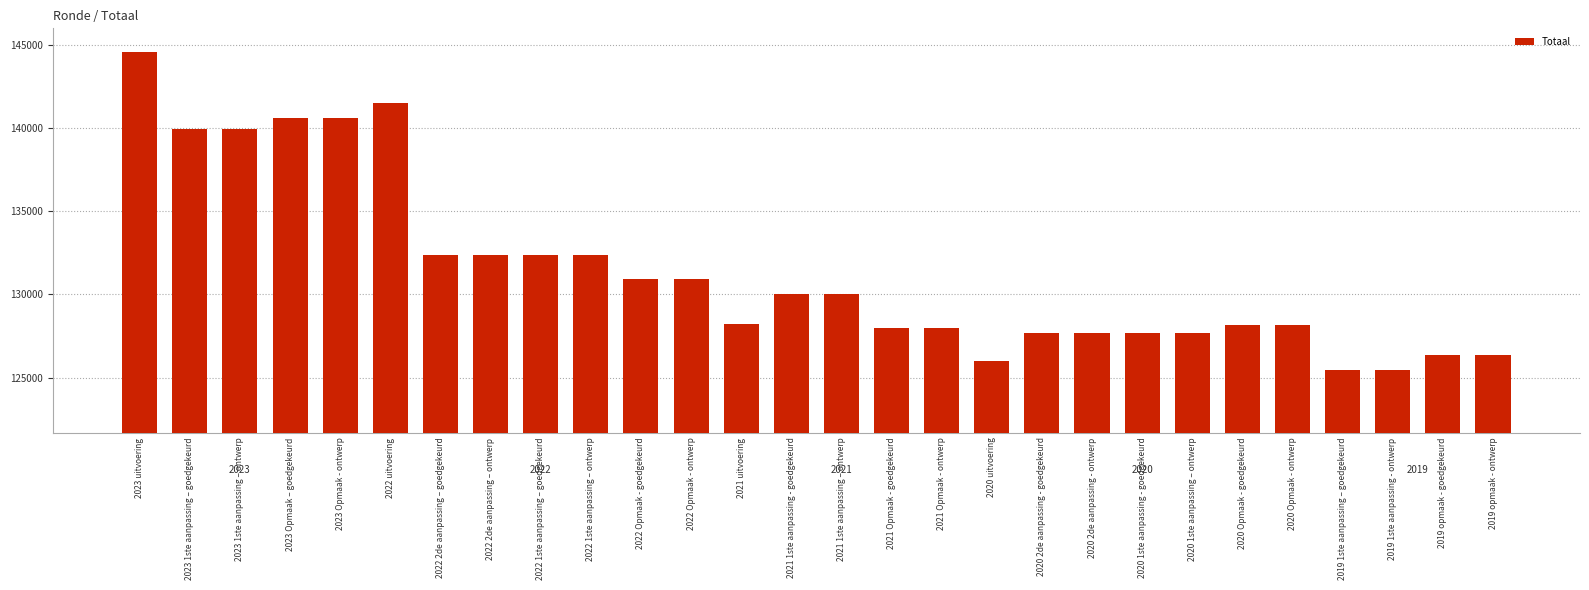

What is the label of the 28th bar from the right?

2023 uitvoering